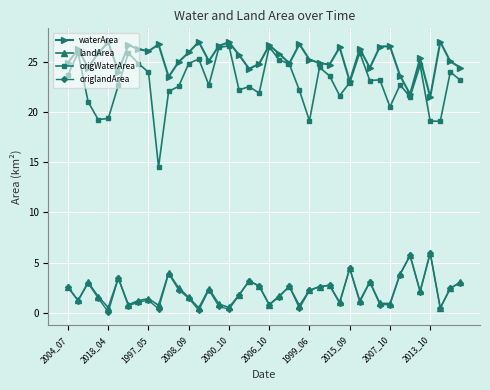

How many interior local peaks does the landArea series have?

12